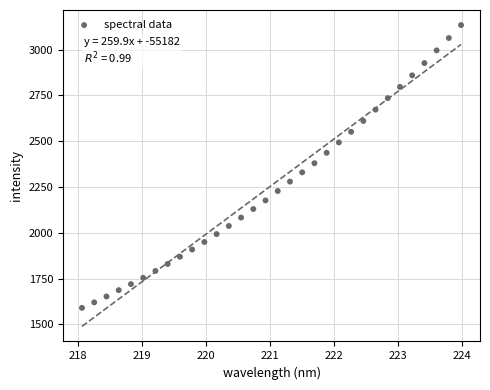

What is the range of Y values (max minus min)?

1543.3